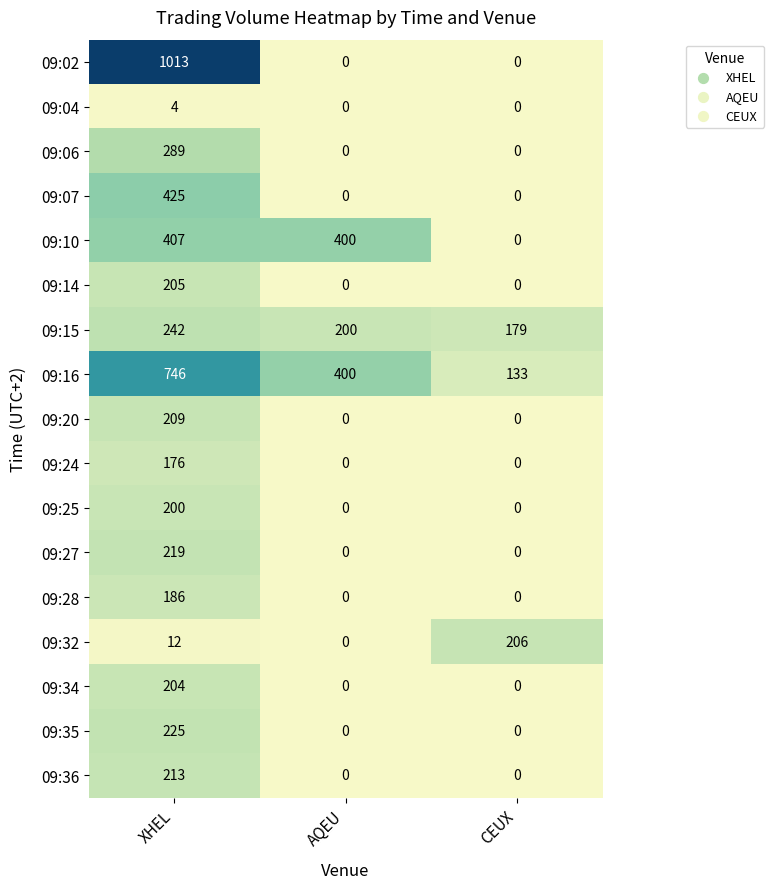

How many categories are shown in the chart?

3